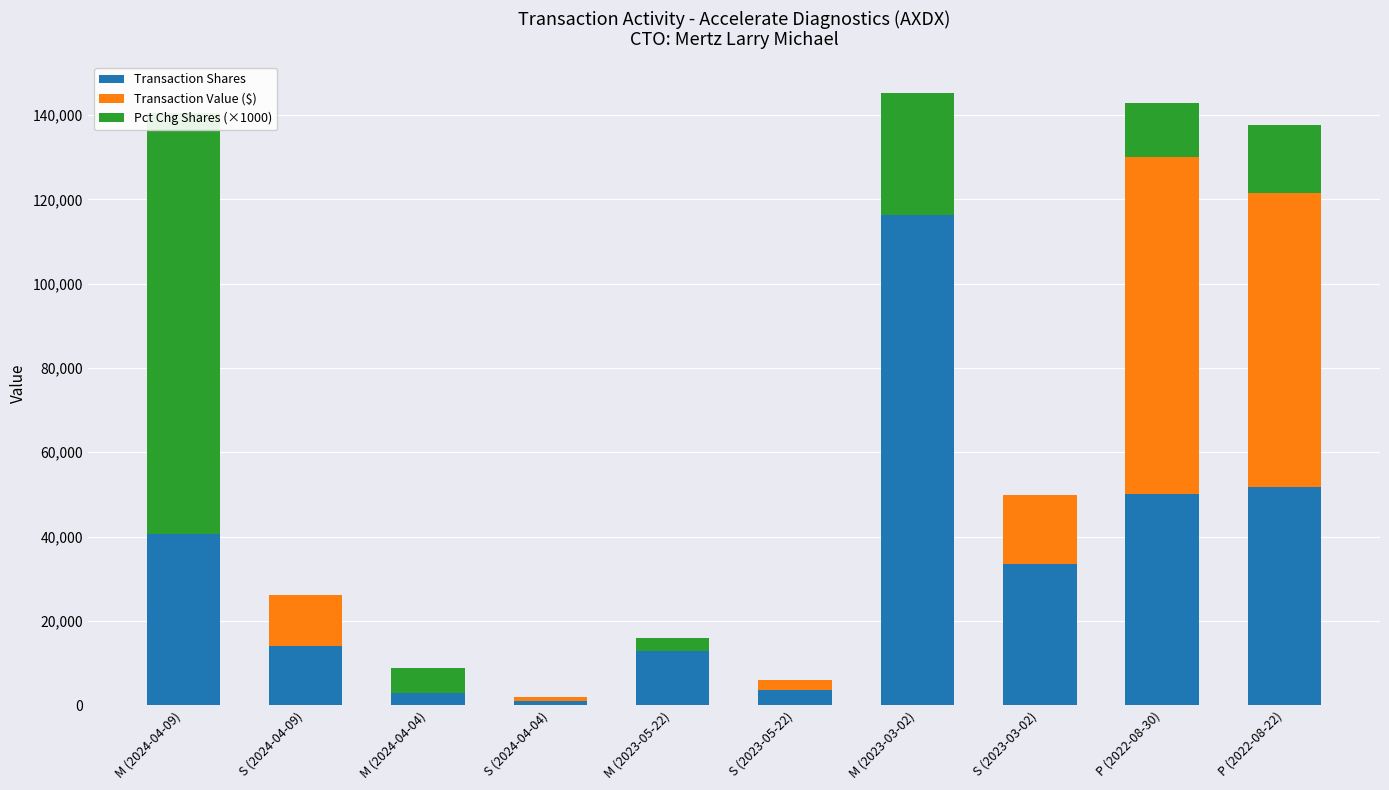

How many data points in Transaction Value ($) are less than 2506?

5